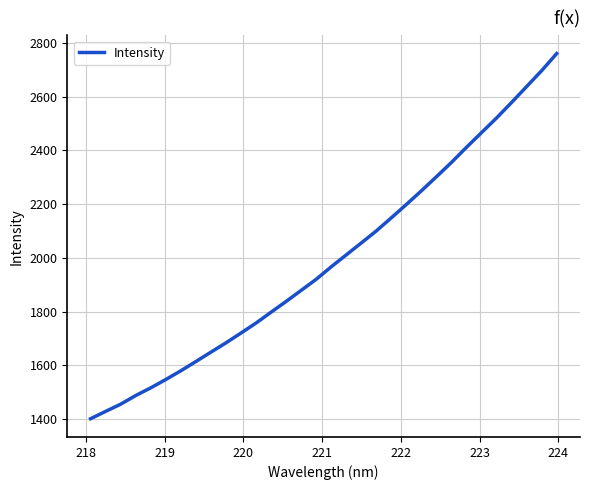

What is the difference between the second highest and second lowest values?

1268.5